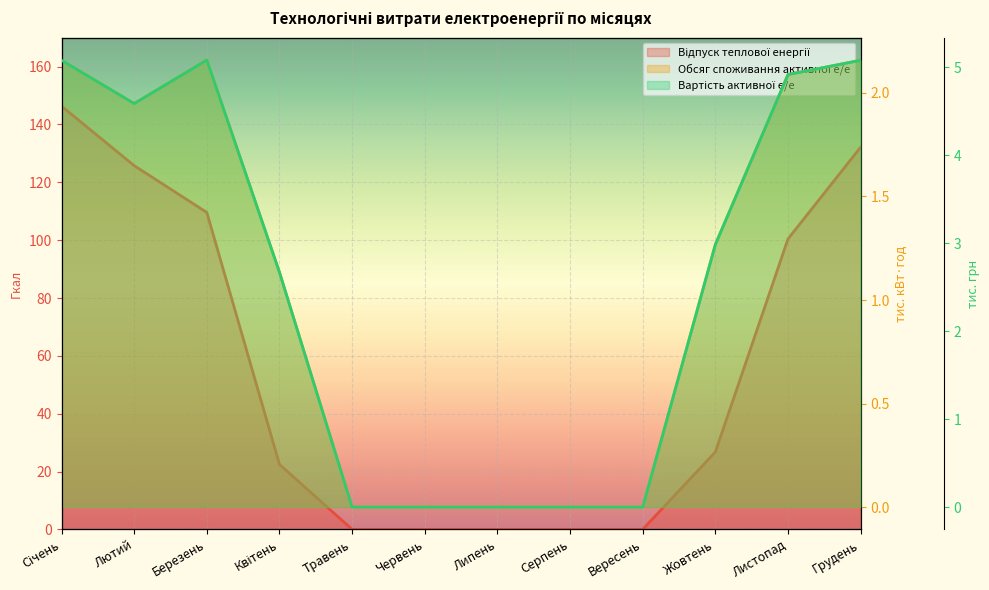

What is the difference between the second highest and second lowest values in the Відпуск теплової енергії series?

132.1